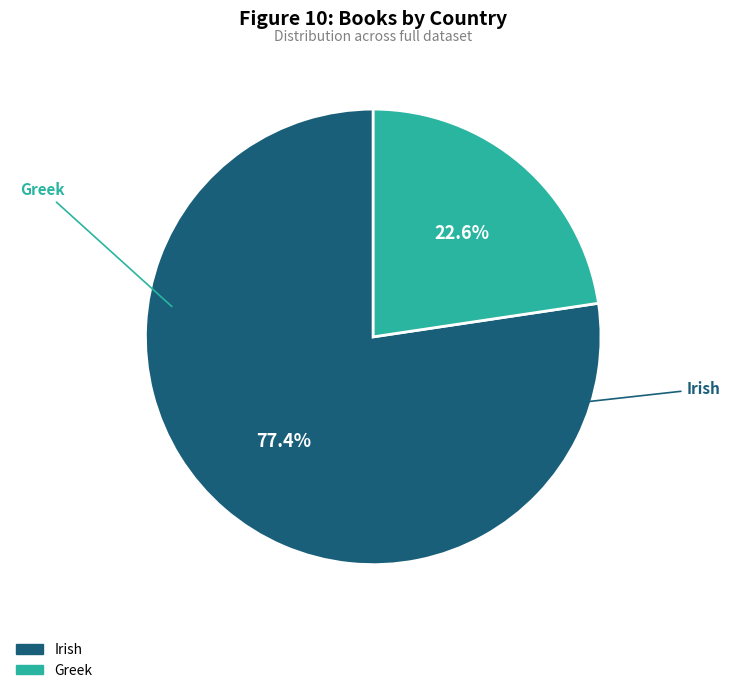

Rank the categories by value from highest to lowest.

Irish, Greek